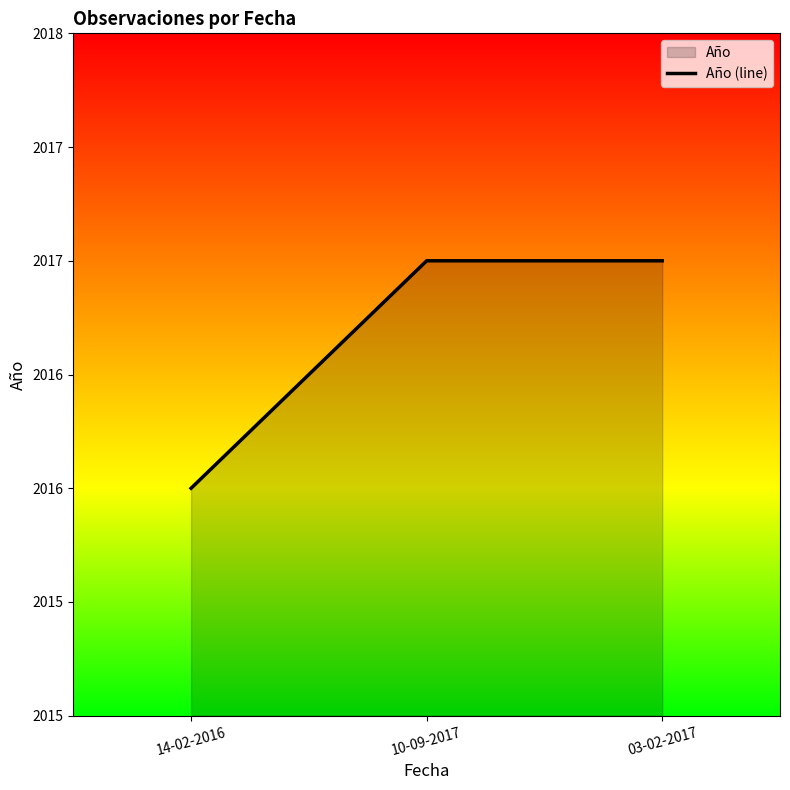

At which label is the value closest to 2016?

14-02-2016